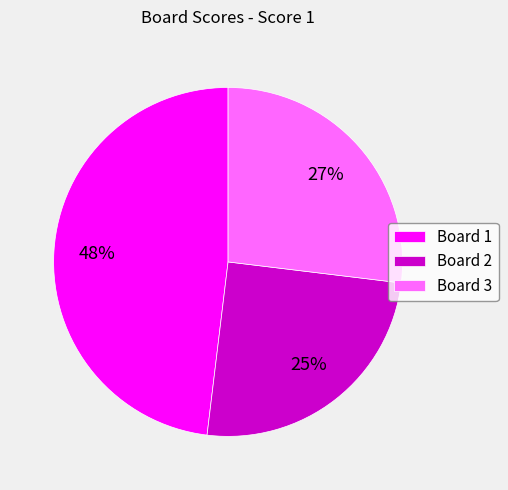

How many slices are in this pie chart?

3